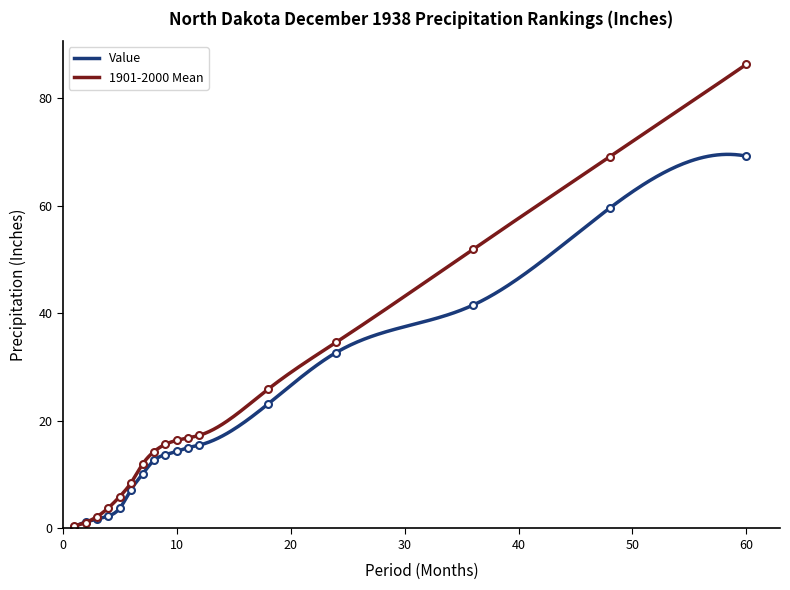

Which series has the largest total across all categories?

1901-2000 Mean